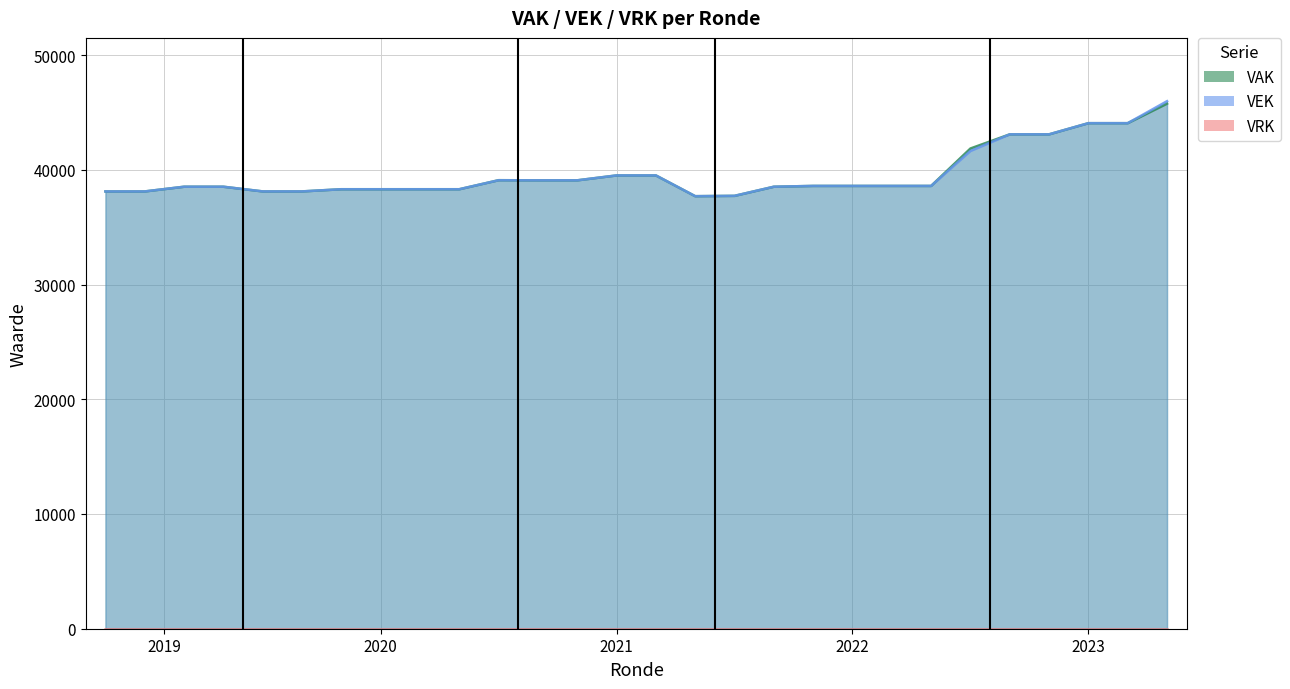

What is the total value across all series at 2021?

79016